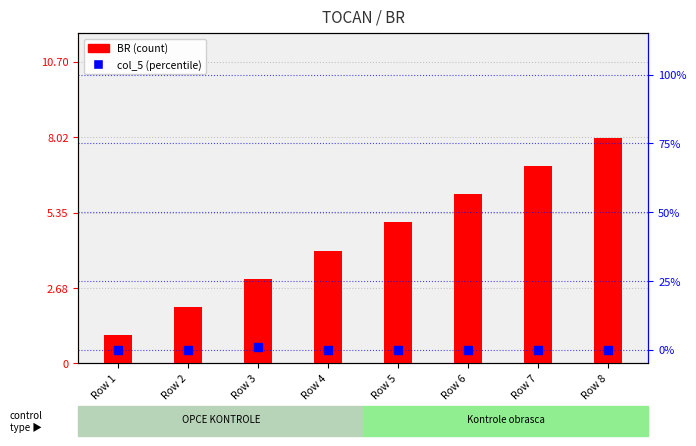

Which series contains the lowest Y value?

col_5 (percentile)